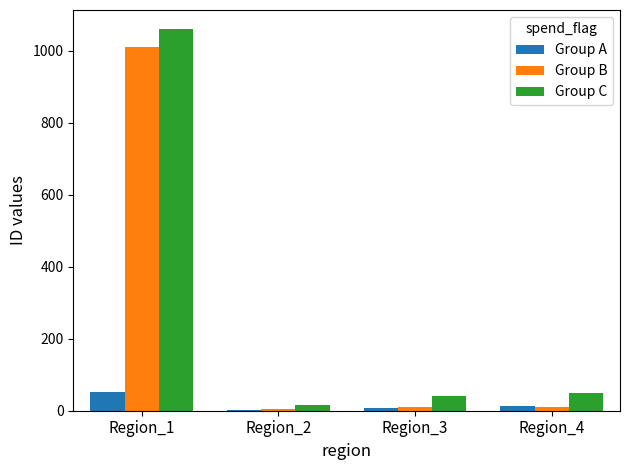

Which series changed the most between Region_1 and Region_2?

Group C